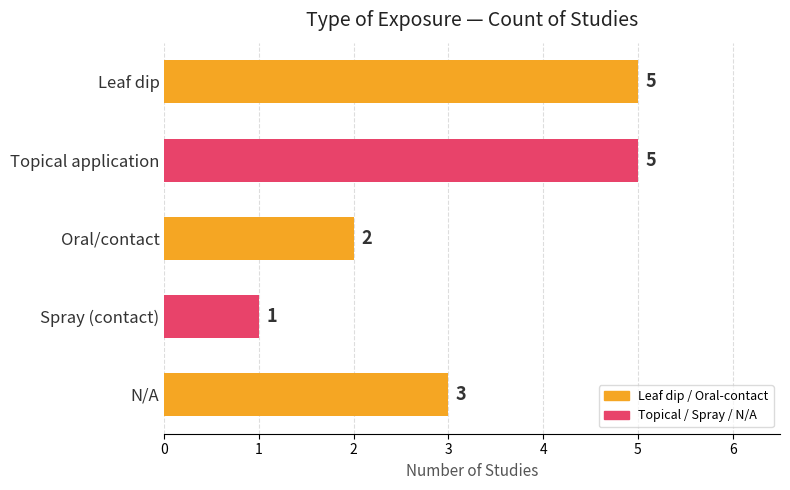

True or false: the data shows 3 at Leaf dip.

False